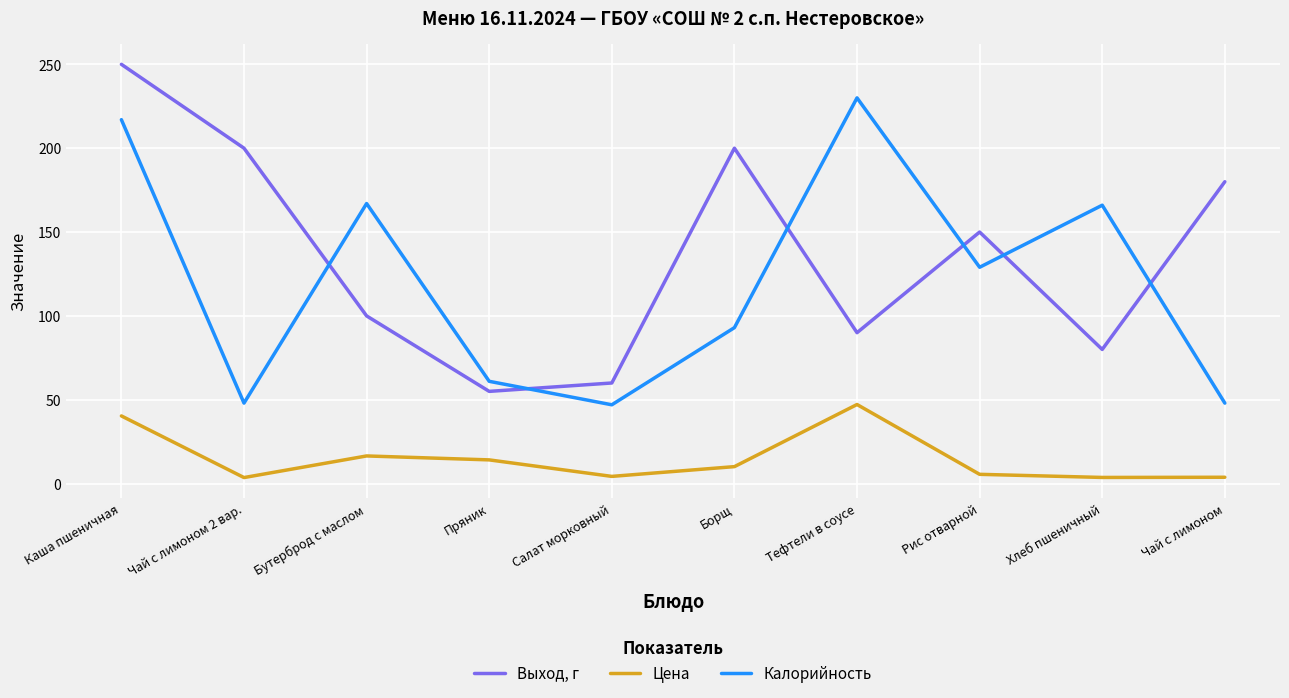

At which category does the chart reach its peak across all series?

Каша пшеничная